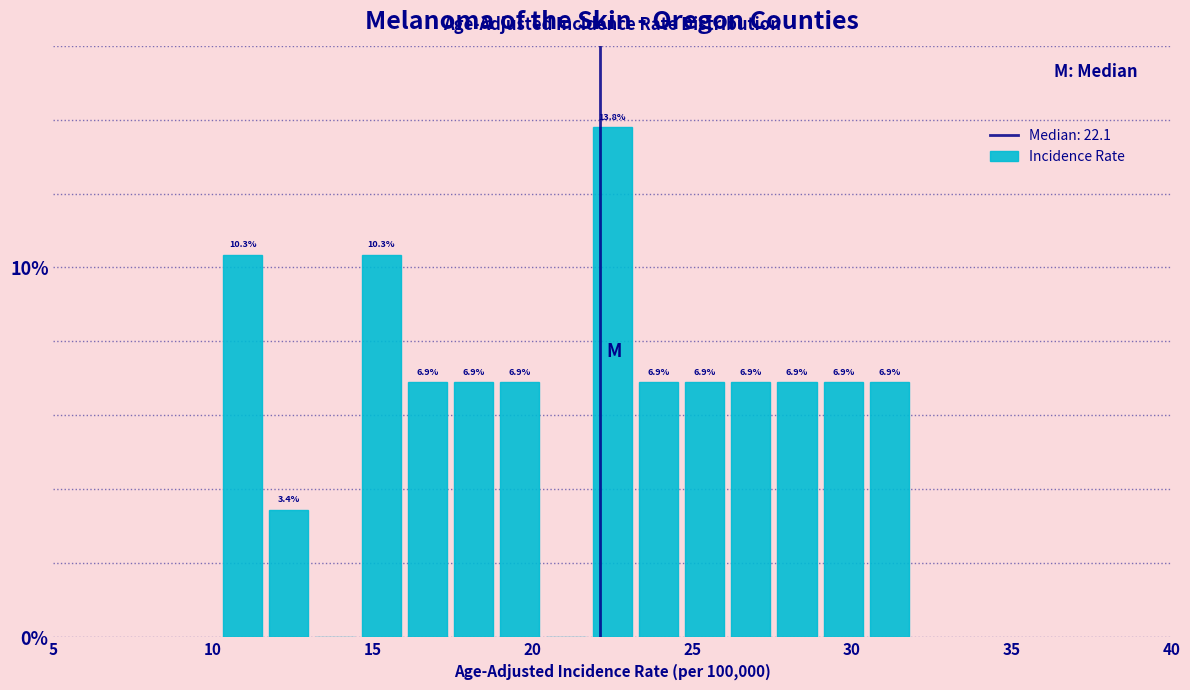

Read against the x-axis, roughly where is the centre of the tallest bar?

22.5